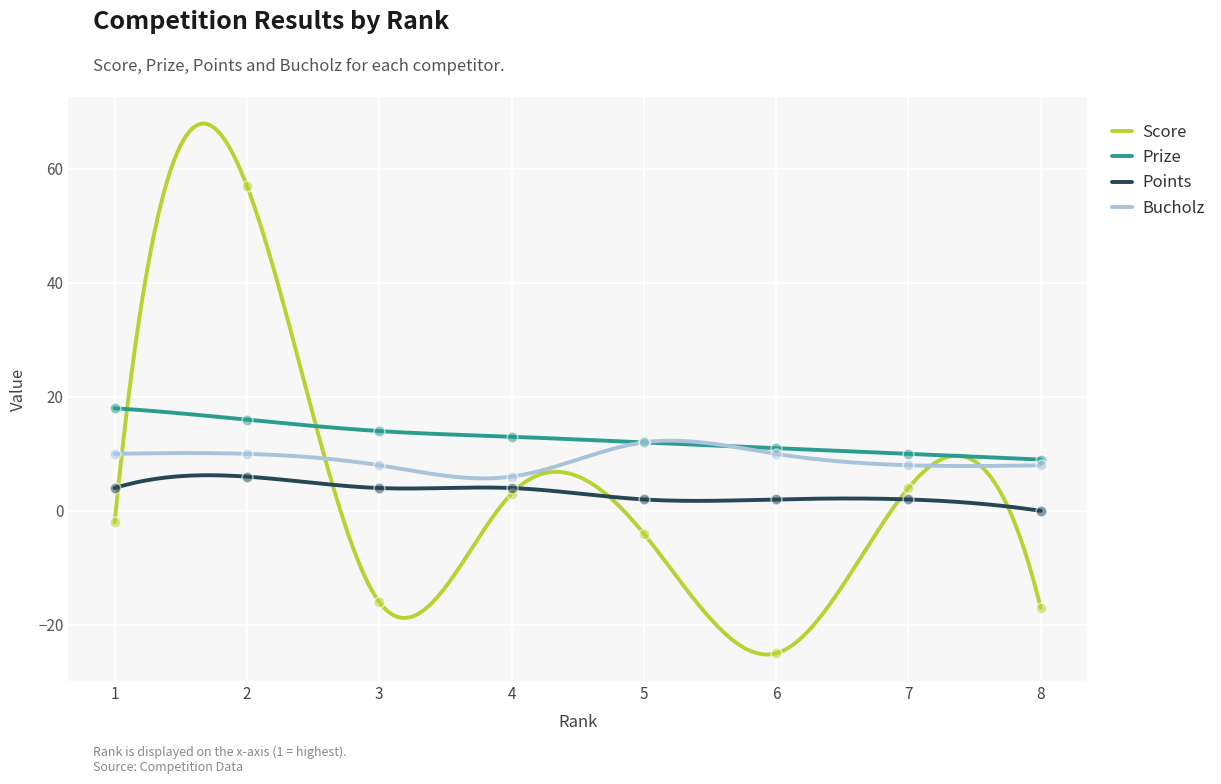

Which series has the largest total across all categories?

Prize